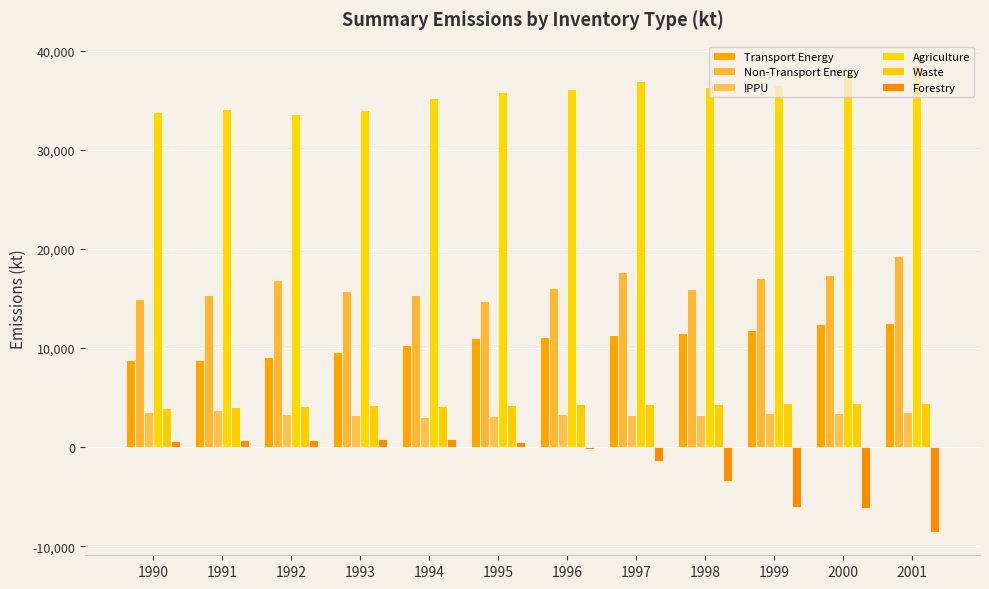

What is the maximum value for IPPU?

3728.6